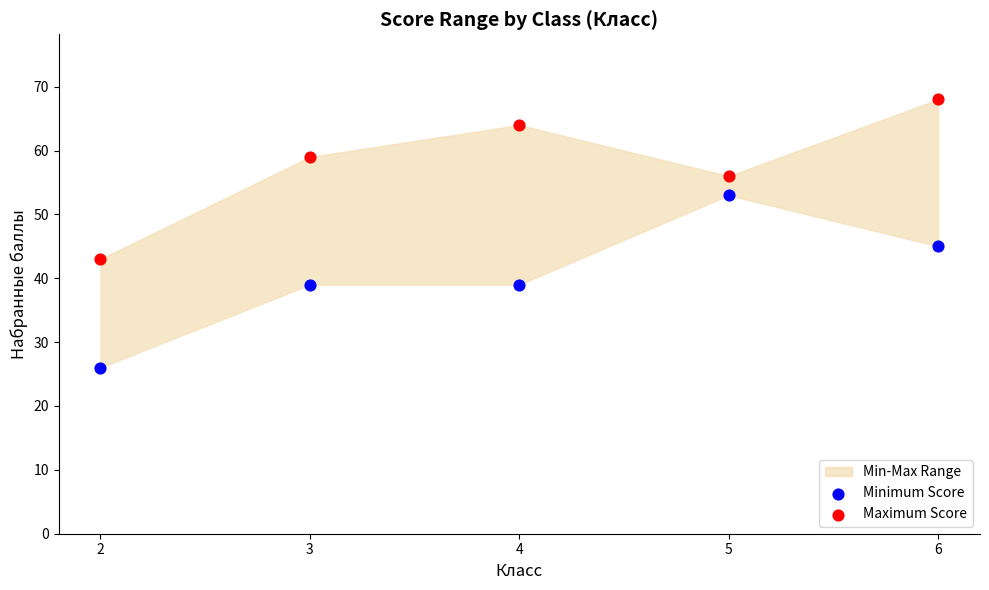

Across all data points, what is the range of Y values (max minus min)?

42